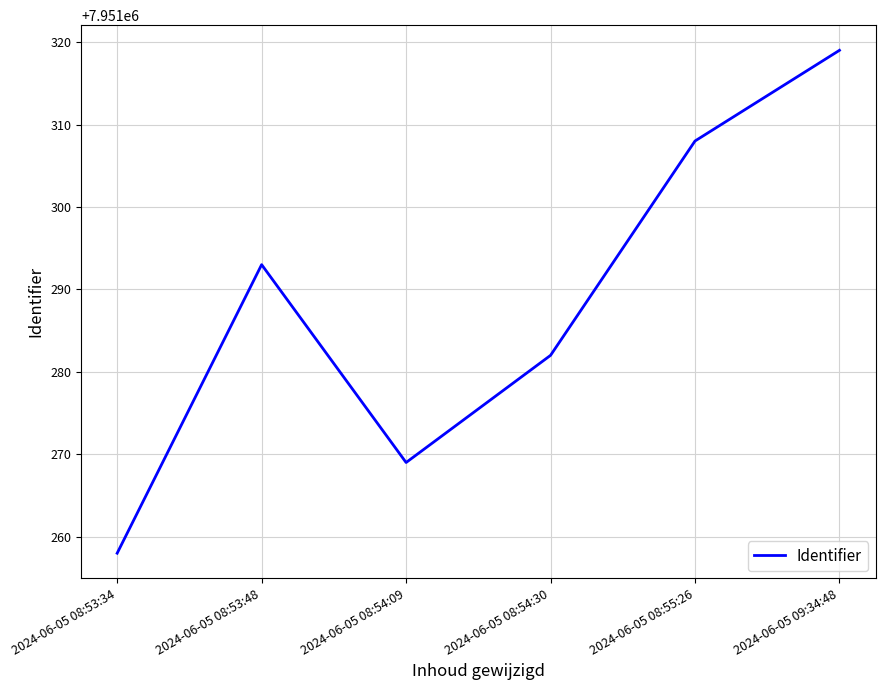

What is the approximate value at 2024-06-05 08:53:34, to the nearest 5?

7951260